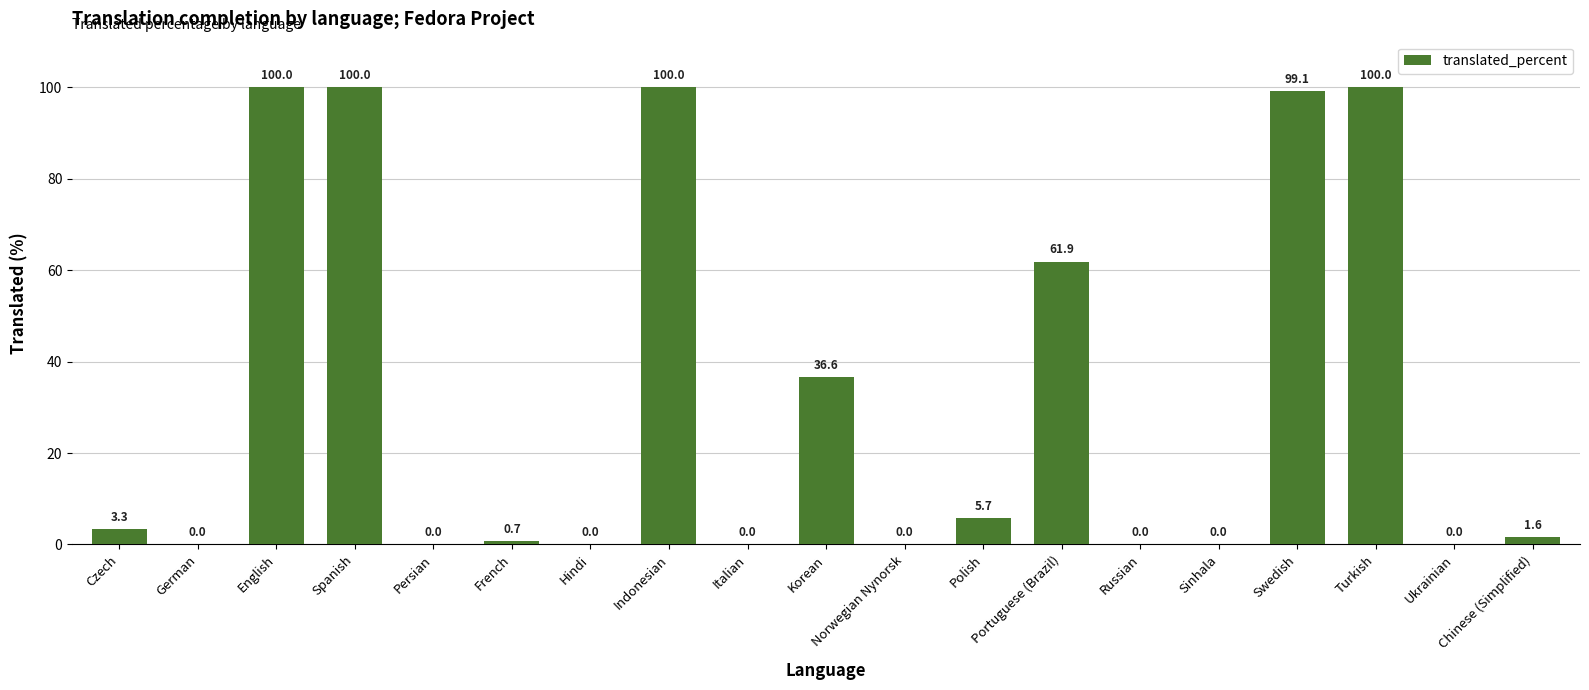

What is the sum of all values?

608.9